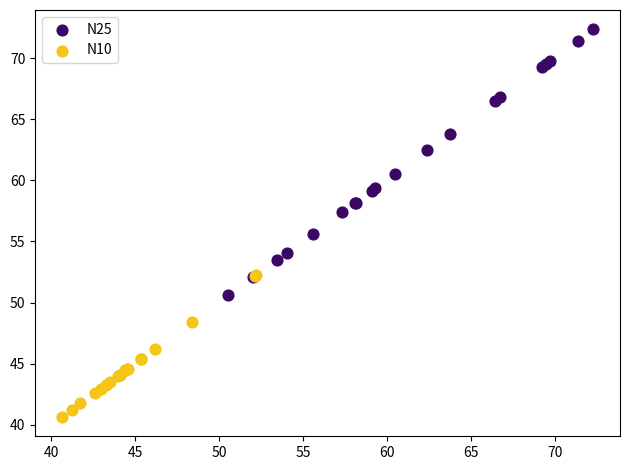

Which series has the largest Y range (max minus min)?

N25